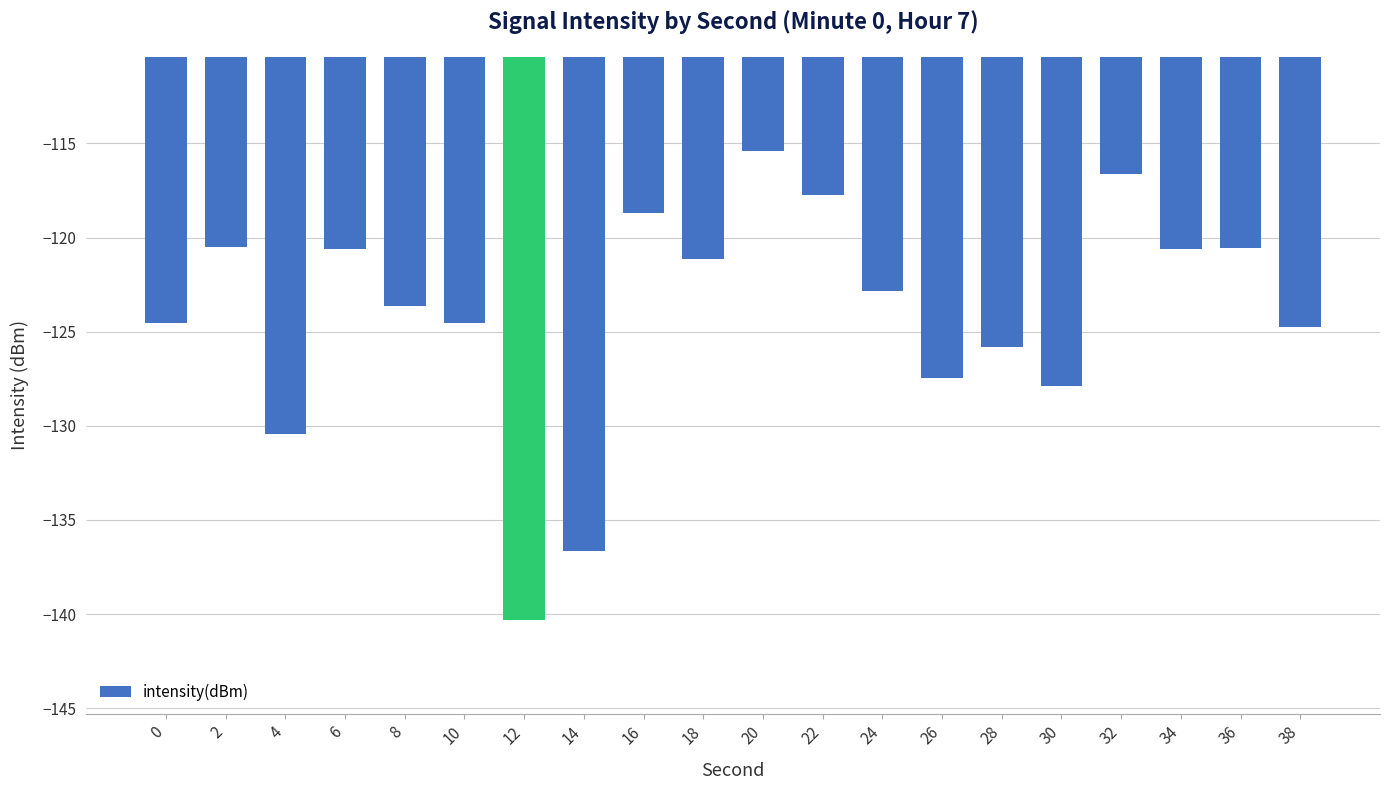

At which label does the data first exceed -122?

2